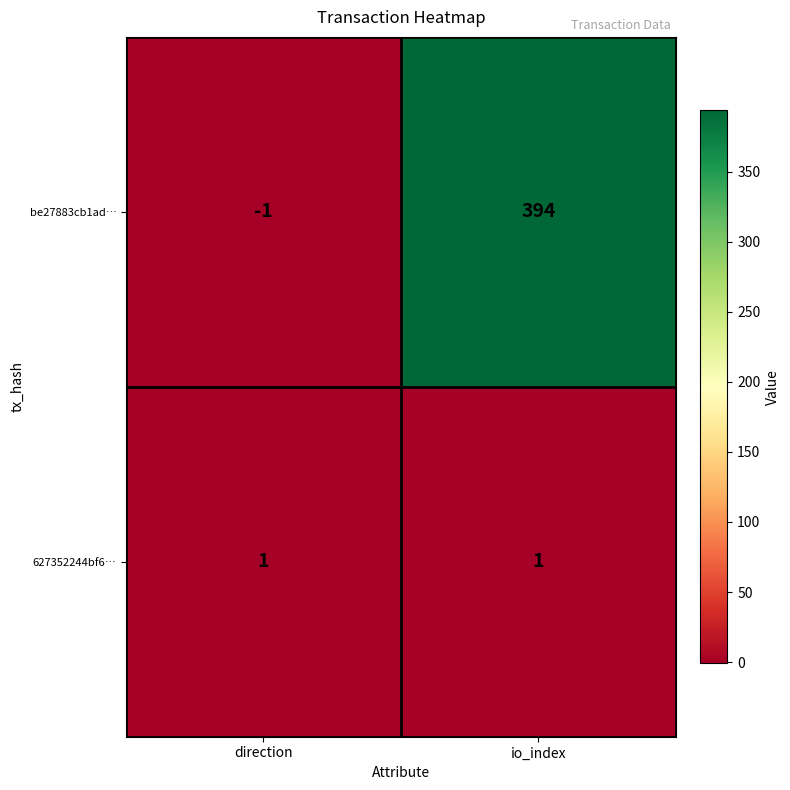

Rank the categories by be27883cb1ad… value from lowest to highest.

direction, io_index